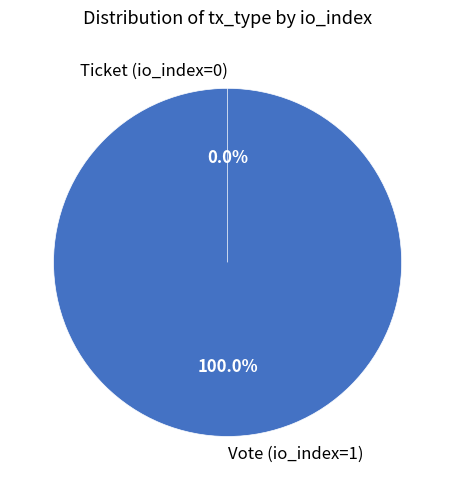

Is there any slice that represents more than half of the pie?

Yes